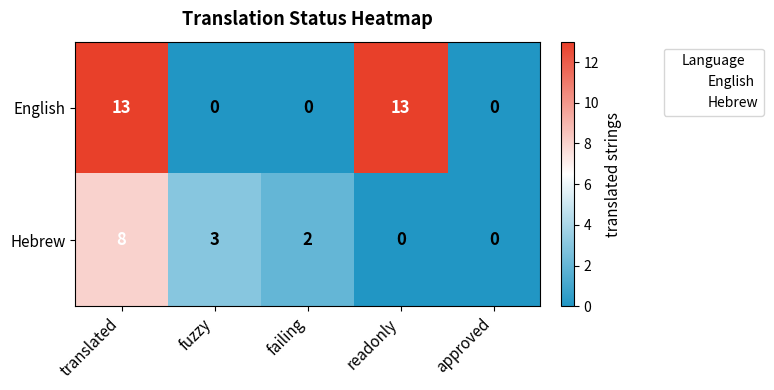

List the series in order of their overall mean, lowest first.

Hebrew, English